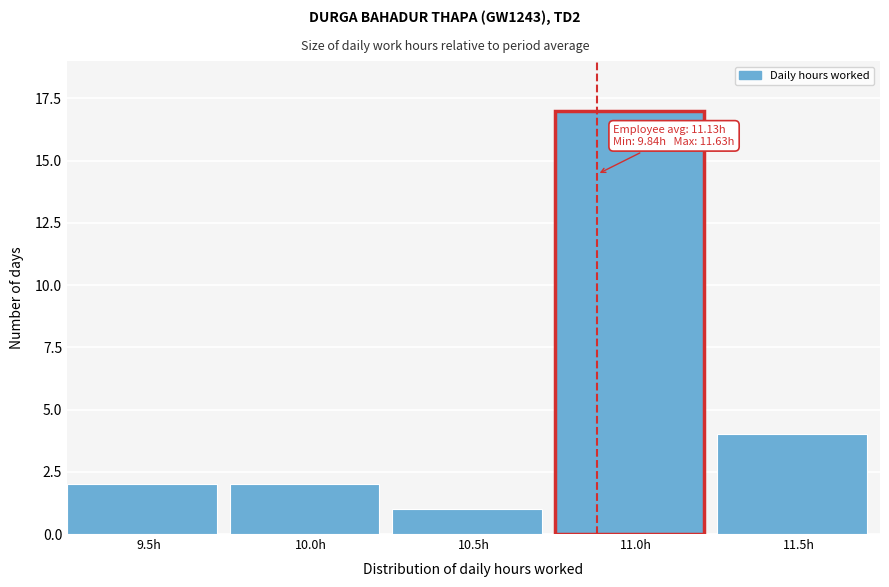

Reading right to left, extract all data points from this chart.

4	17	1	2	2